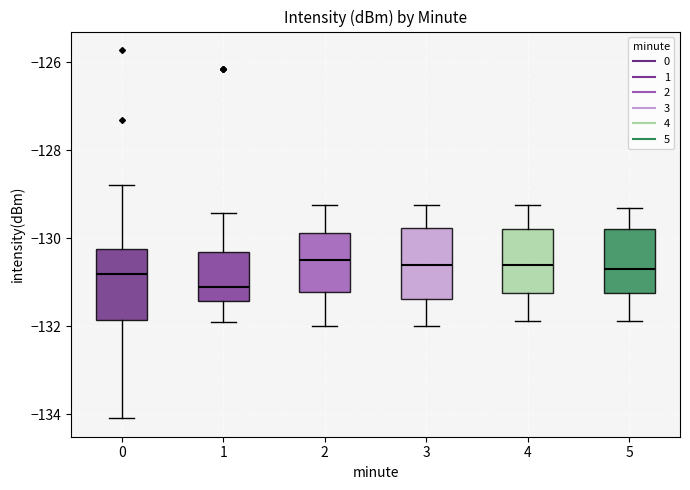

Reading left to right, transcribe this box plot: for each box, give where its median line is, the range the box spans, and where its two whiskers end, as read against the y-axis. The values are not printed on the chart, so give them approximately, as read against the axis.

0: median -130.8, box -131.8 to -130.2, whiskers -134.0 to -128.8
1: median -131.2, box -131.4 to -130.4, whiskers -132.0 to -129.4
2: median -130.4, box -131.2 to -129.8, whiskers -132.0 to -129.2
3: median -130.6, box -131.4 to -129.8, whiskers -132.0 to -129.2
4: median -130.6, box -131.2 to -129.8, whiskers -131.8 to -129.2
5: median -130.8, box -131.2 to -129.8, whiskers -131.8 to -129.4